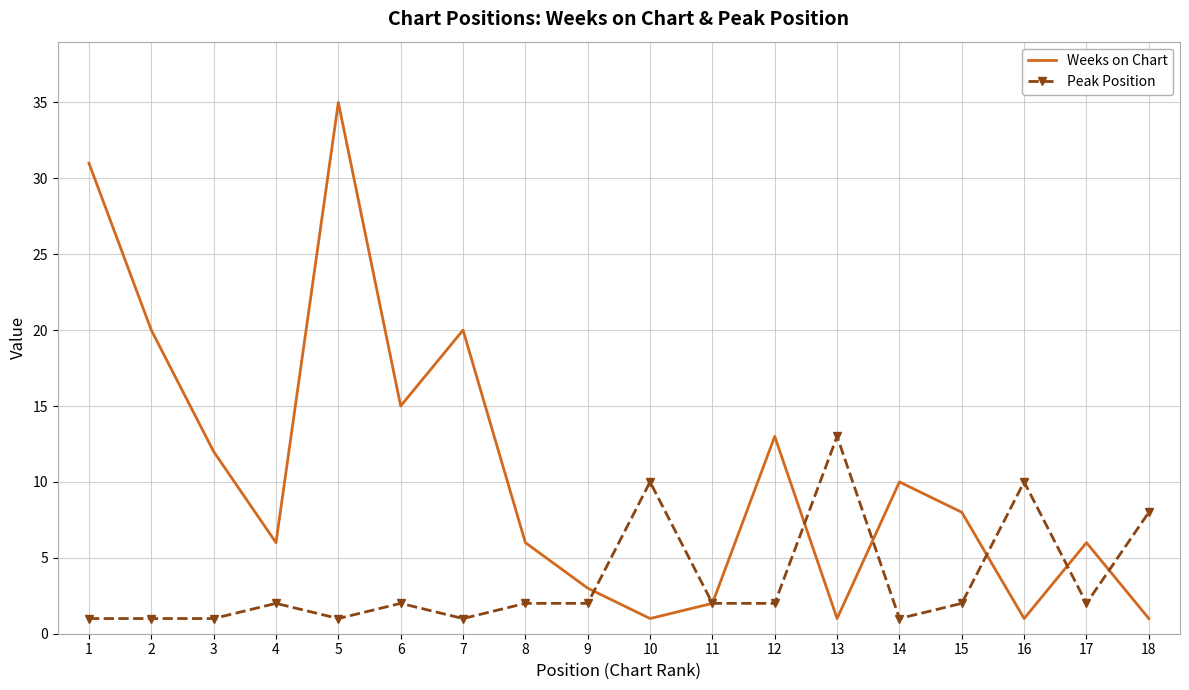

Is it true that Peak Position equals 1 at 5?

True